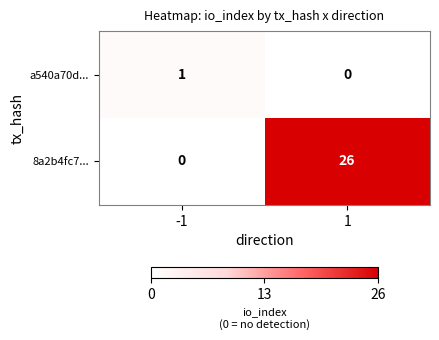

Is it true that a540a70d... equals 0 at 1?

True